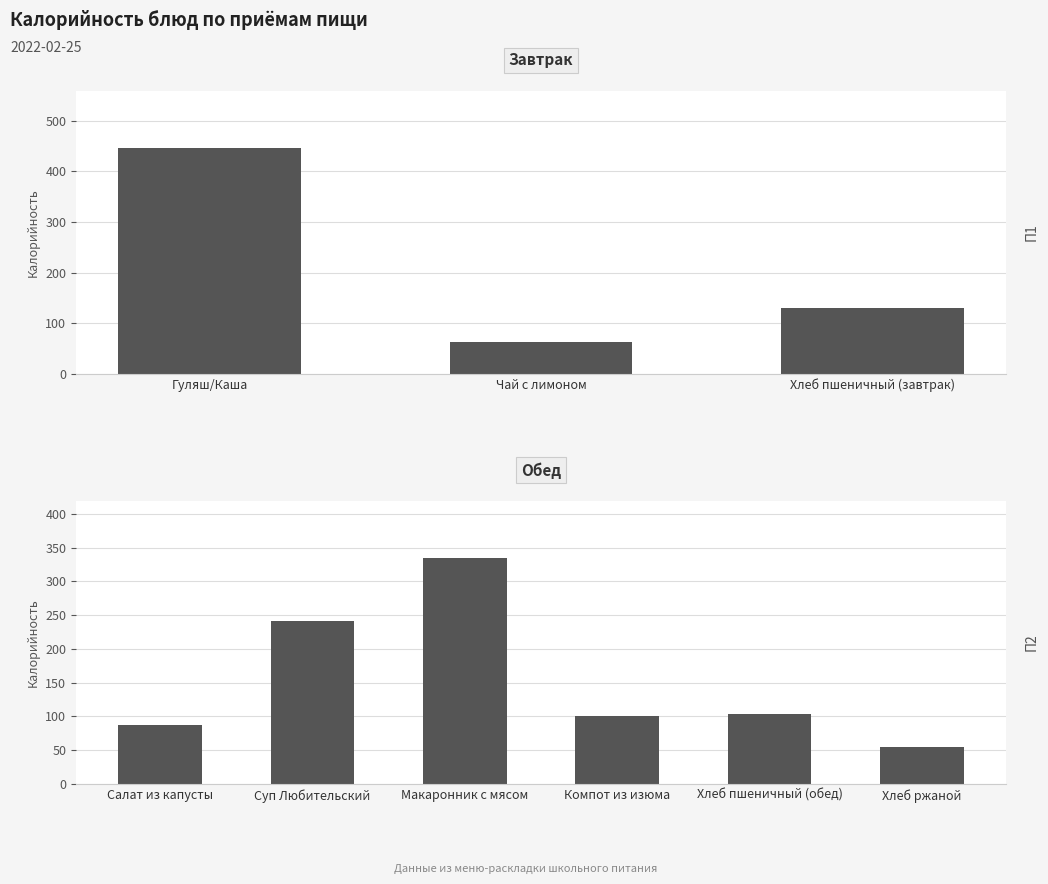

Is it true that the value at Суп Любительский is 80?

False